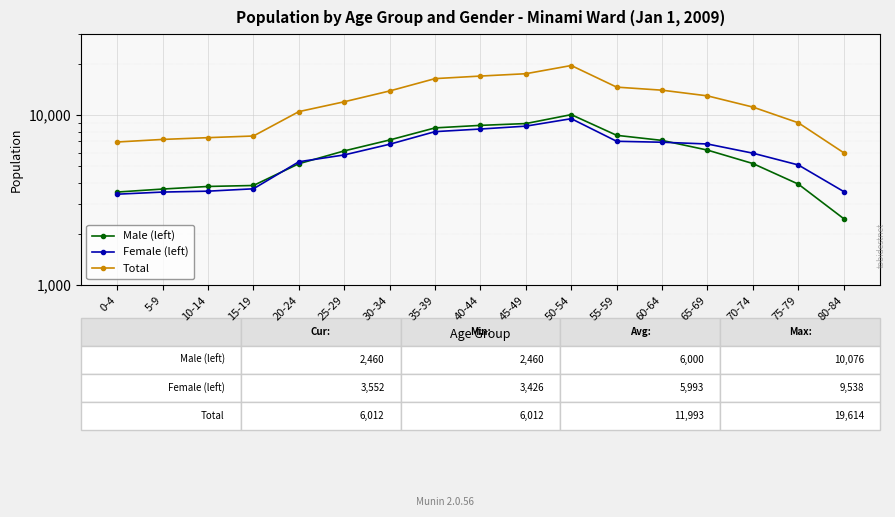

What are all the series names shown in the legend?

Male (left), Female (left), Total